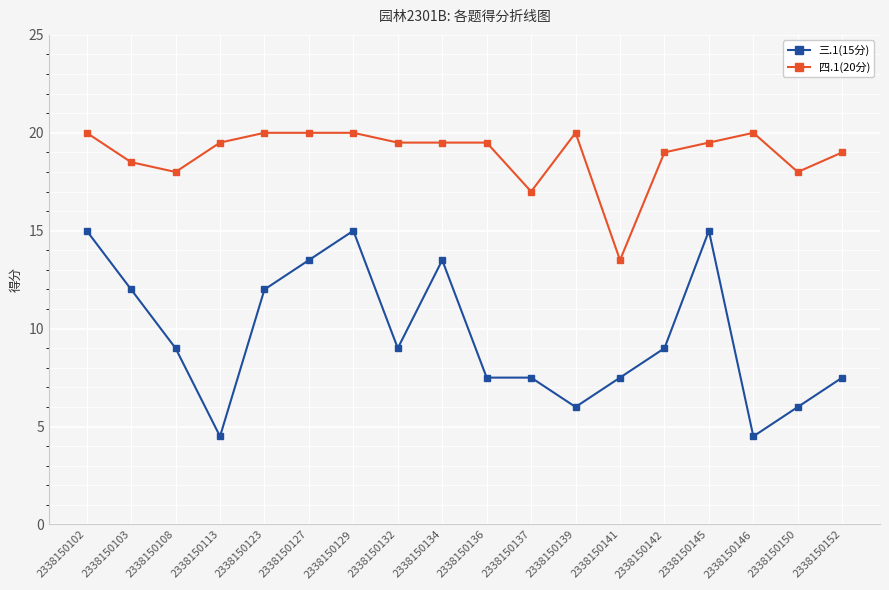

What is the difference between the highest and lowest values at 2338150127?

6.5